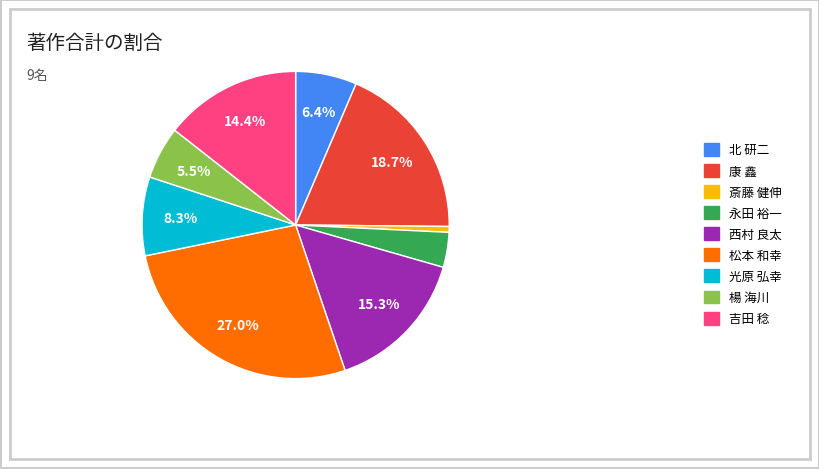

To the nearest percent, what is the combined percentage of 斎藤 健伸 and 吉田 稔?

15%